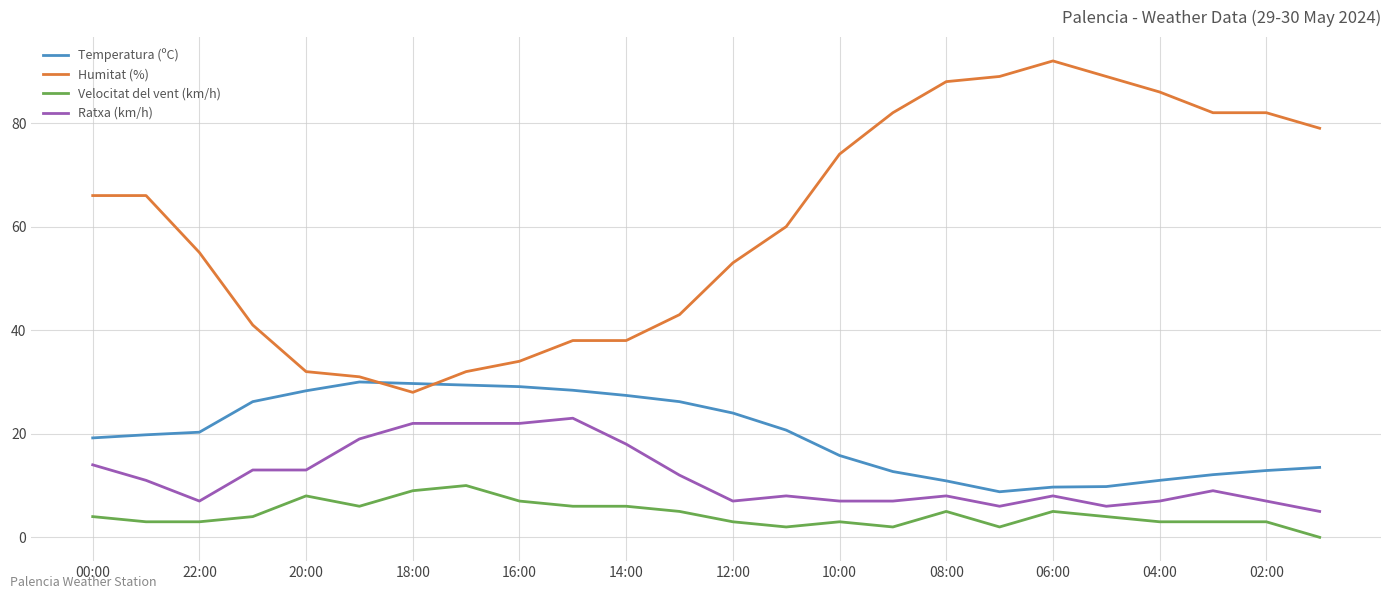

True or false: Velocitat del vent (km/h) and Ratxa (km/h) cross at least once.

False